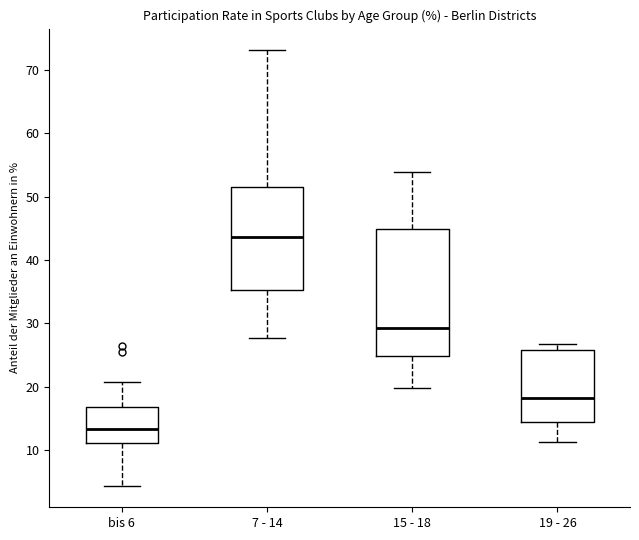

Reading left to right, transcribe this box plot: for each box, give where its median line is, the range the box spans, and where its two whiskers end, as read against the y-axis. The values are not printed on the chart, so give them approximately, as read against the axis.

bis 6: median 13, box 11 to 17, whiskers 4 to 21
7 - 14: median 44, box 35 to 52, whiskers 28 to 73
15 - 18: median 29, box 25 to 45, whiskers 20 to 54
19 - 26: median 18, box 14 to 26, whiskers 11 to 27